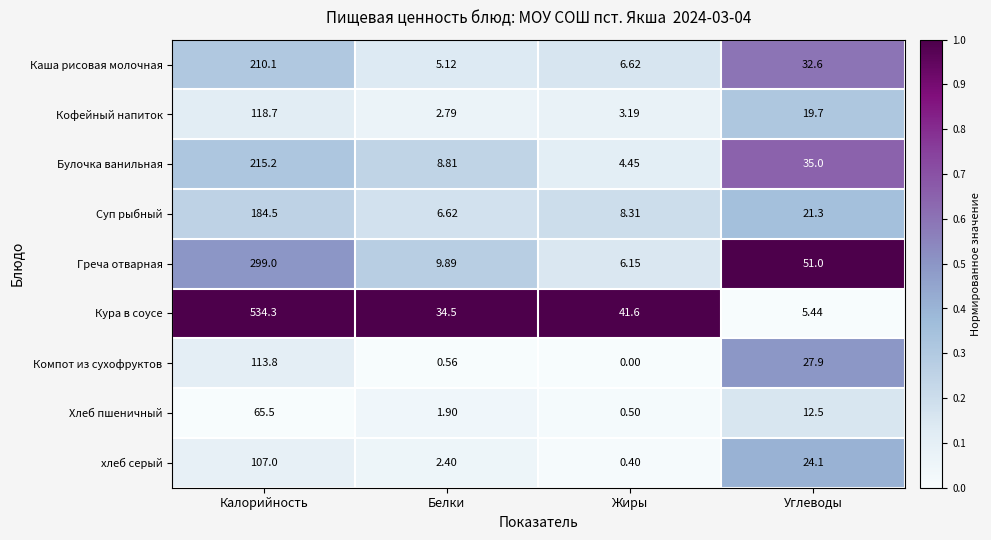

Which series has the largest total across all categories?

Кура в соусе